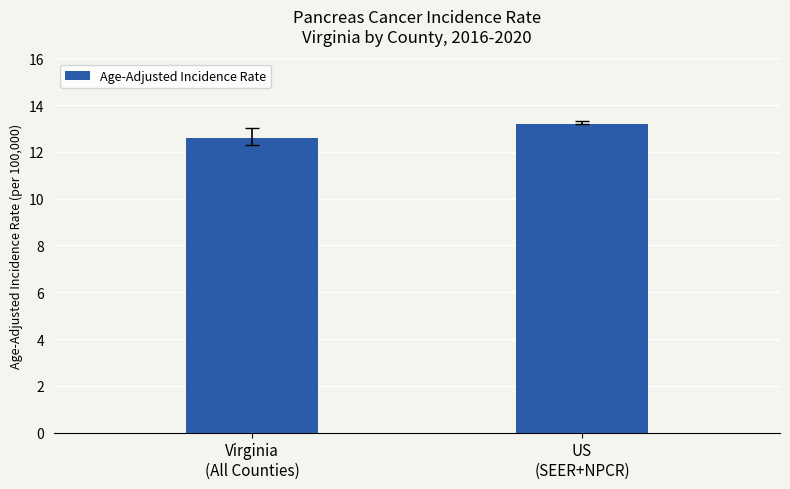

What is the label of the 1st bar from the left?

Virginia
(All Counties)